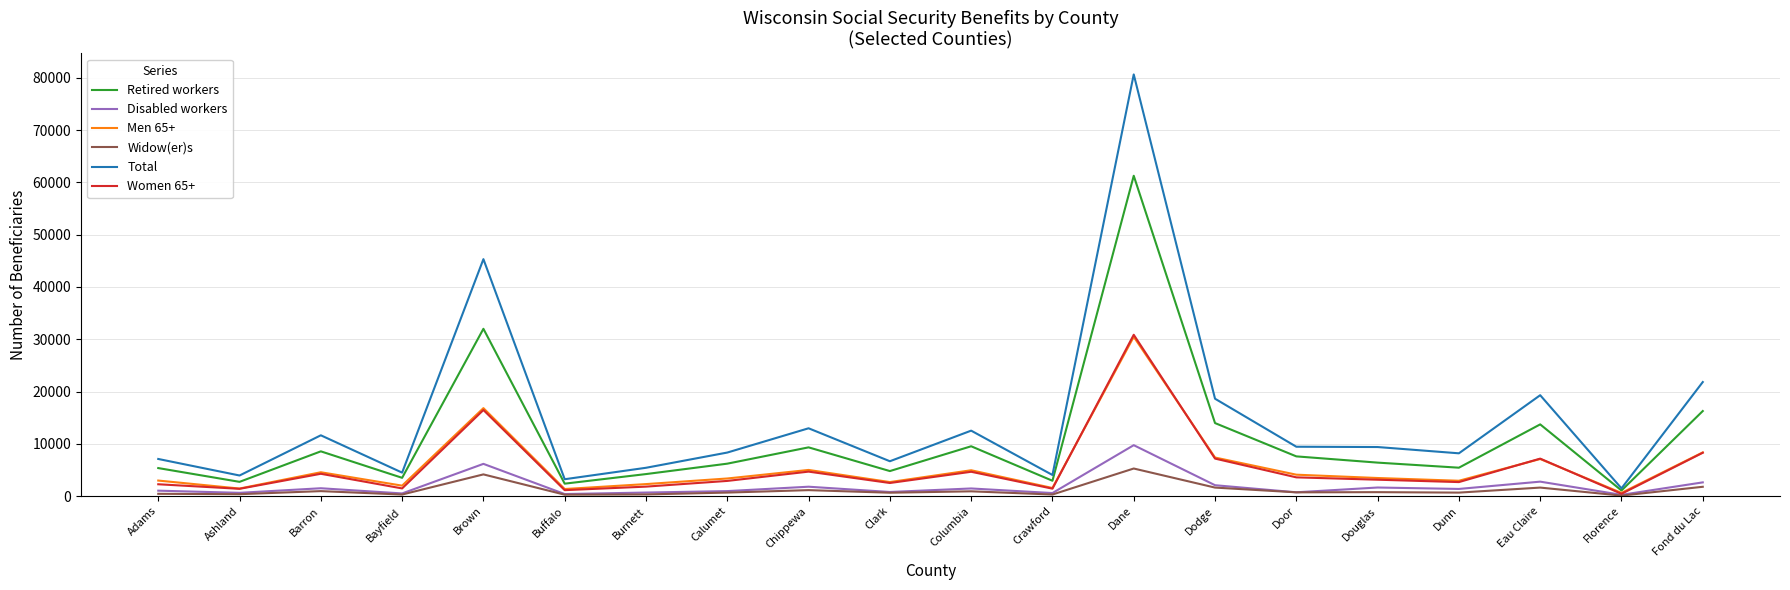

True or false: Disabled workers has a value of 957 at Calumet.

True